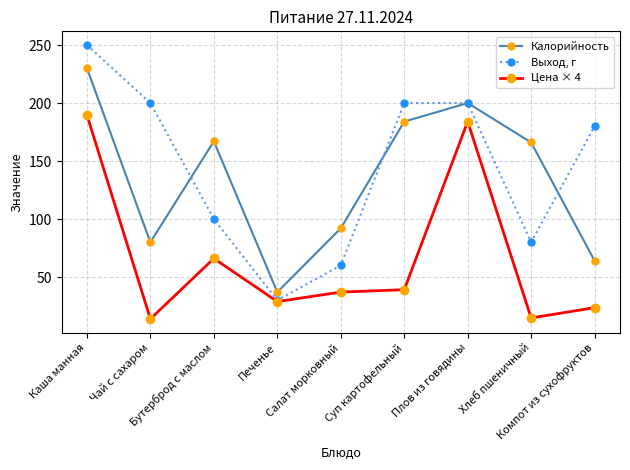

What are all the series names shown in the legend?

Калорийность, Выход, г, Цена × 4